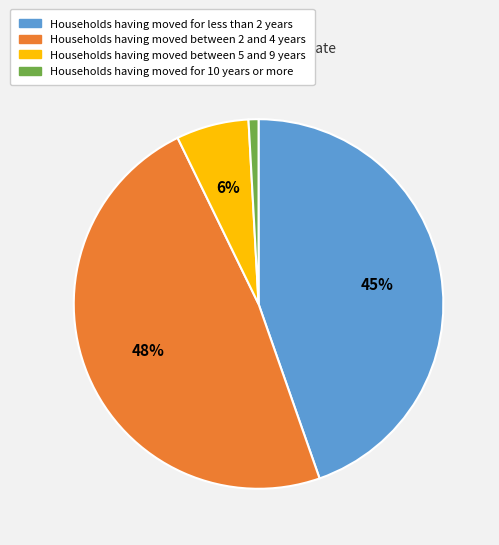

To the nearest percent, what is the difference between the largest and smallest slice percentages?

47%